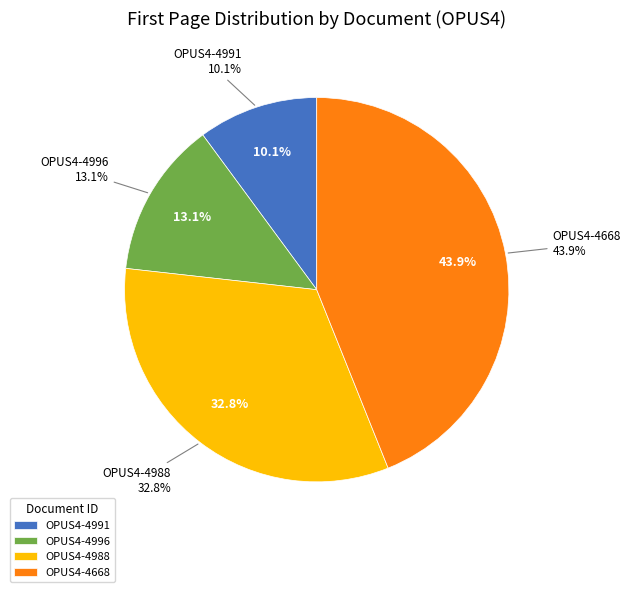

Which slice is the smallest?

OPUS4-4991